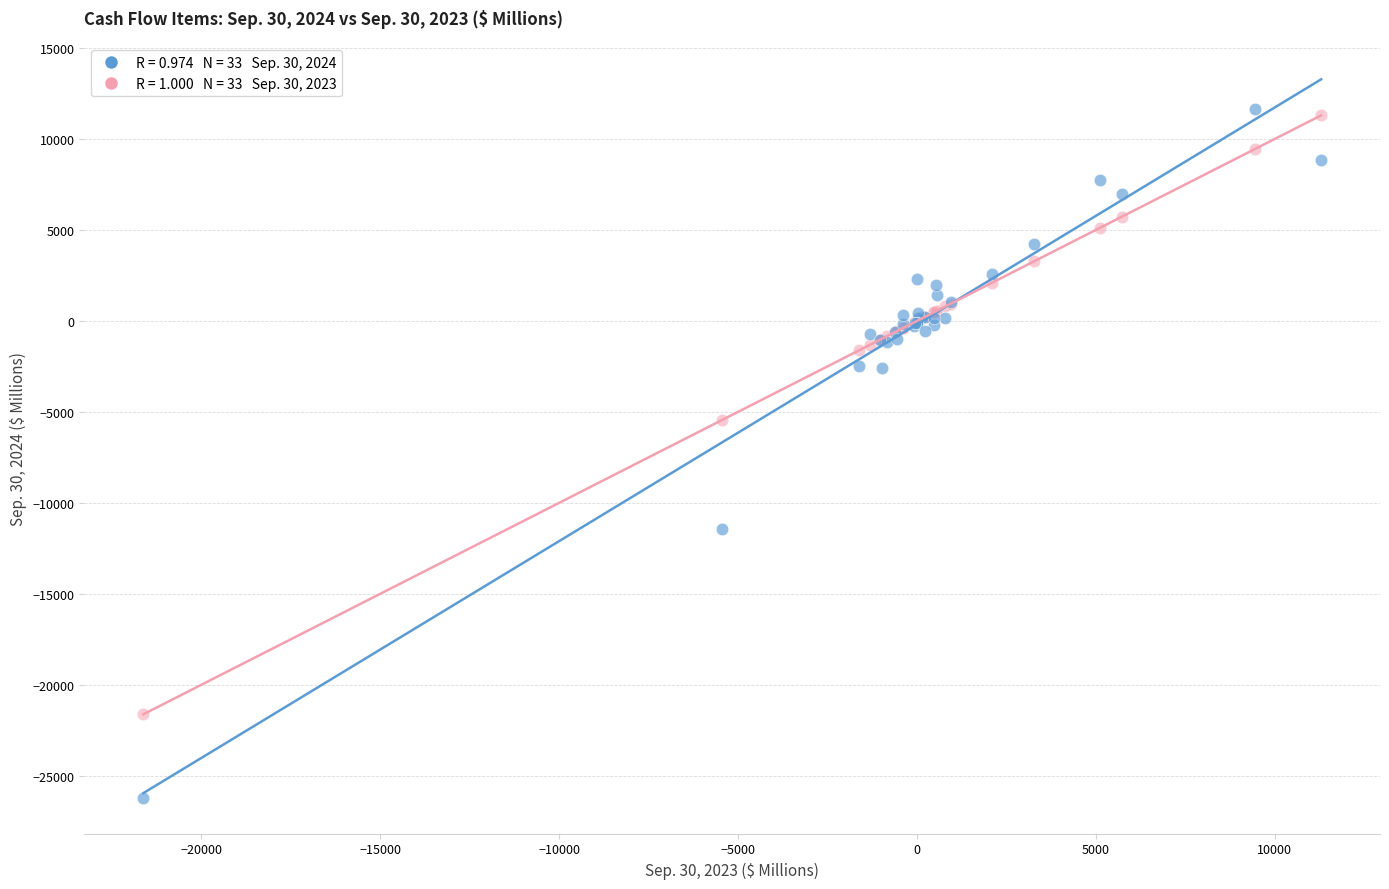

Across all series, what Y value is closest to -7287?

-5434